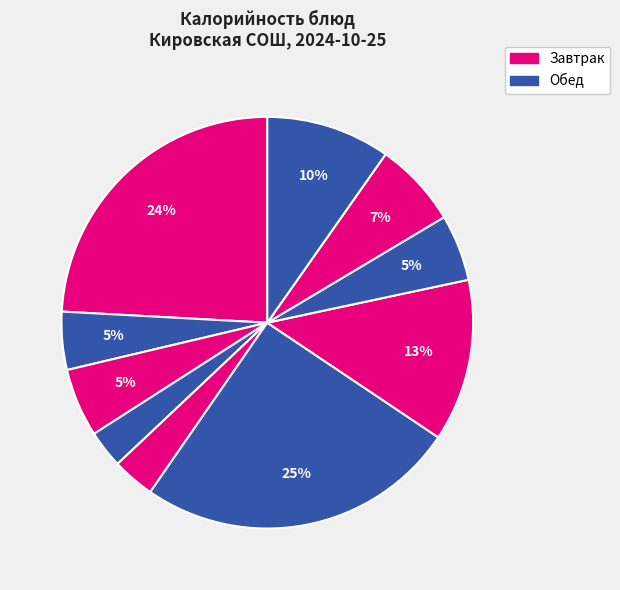

How many slices are in this pie chart?

10